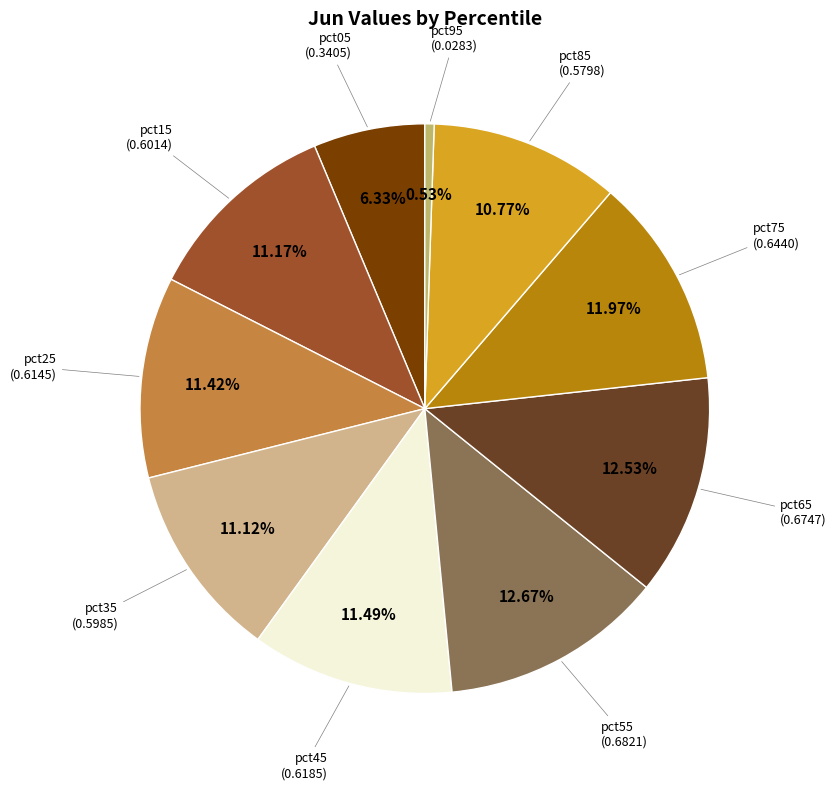

Rank the categories by value from highest to lowest.

pct55, pct65, pct75, pct45, pct25, pct15, pct35, pct85, pct05, pct95